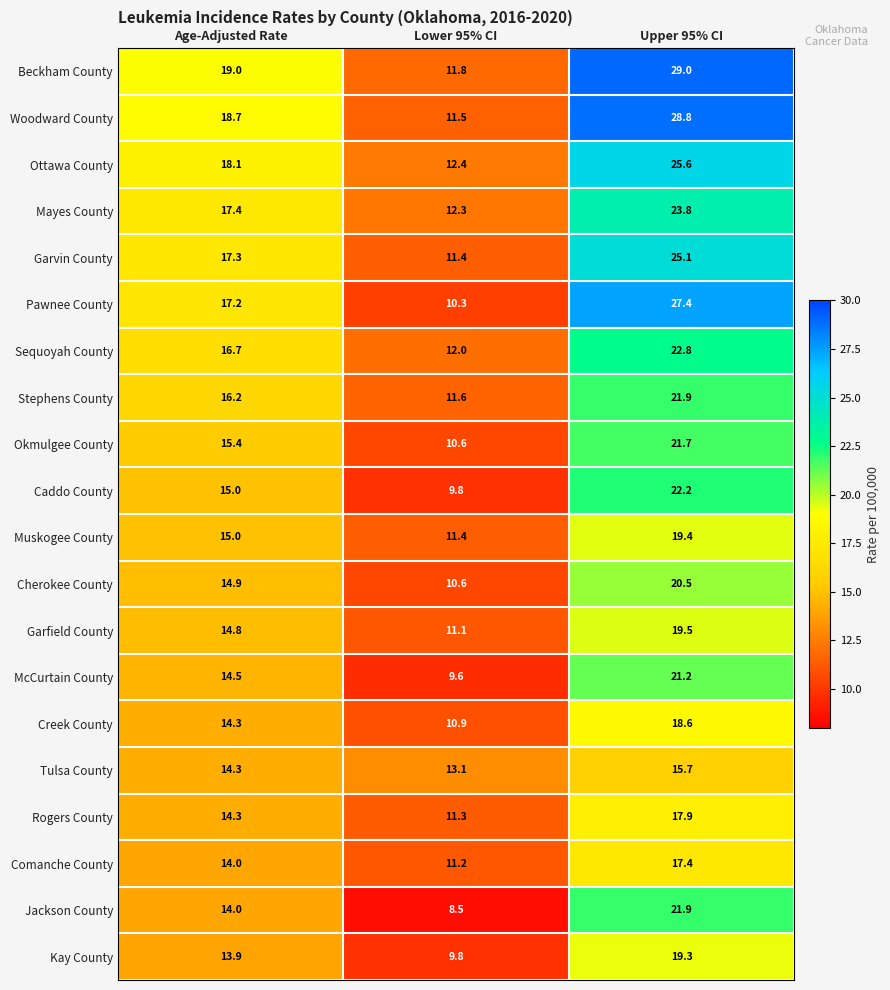

At how many categories does at least one series exceed 18?

2